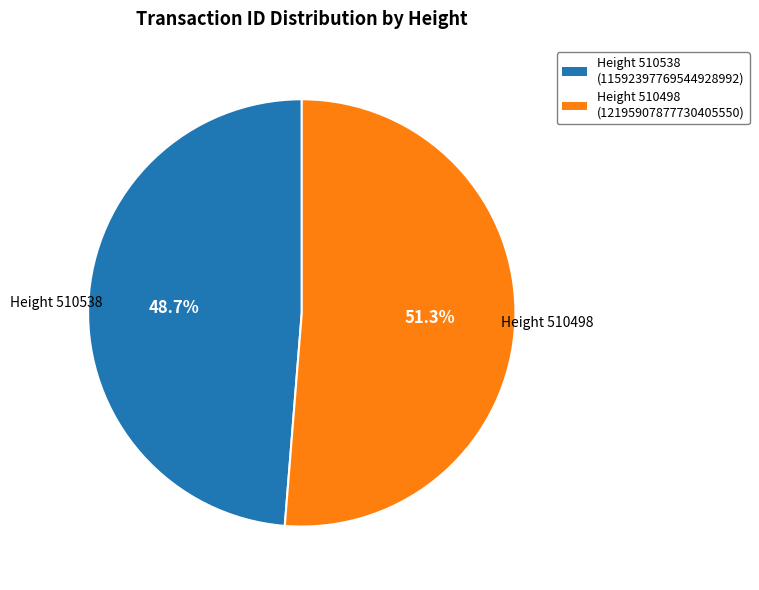

Does any single category account for the majority?

Yes